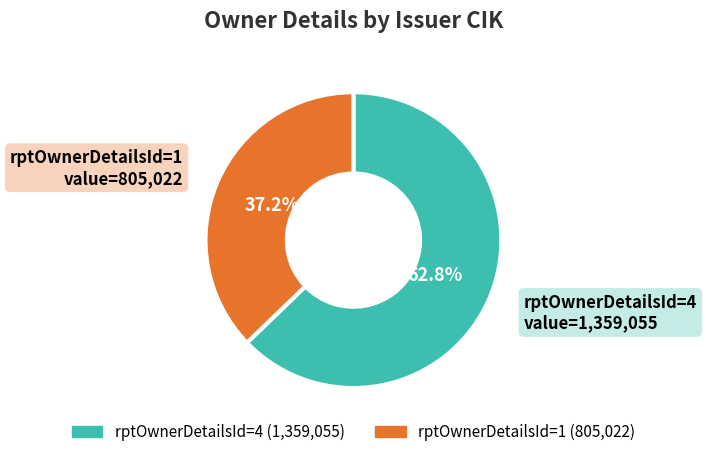

Is there any slice that represents more than half of the pie?

Yes